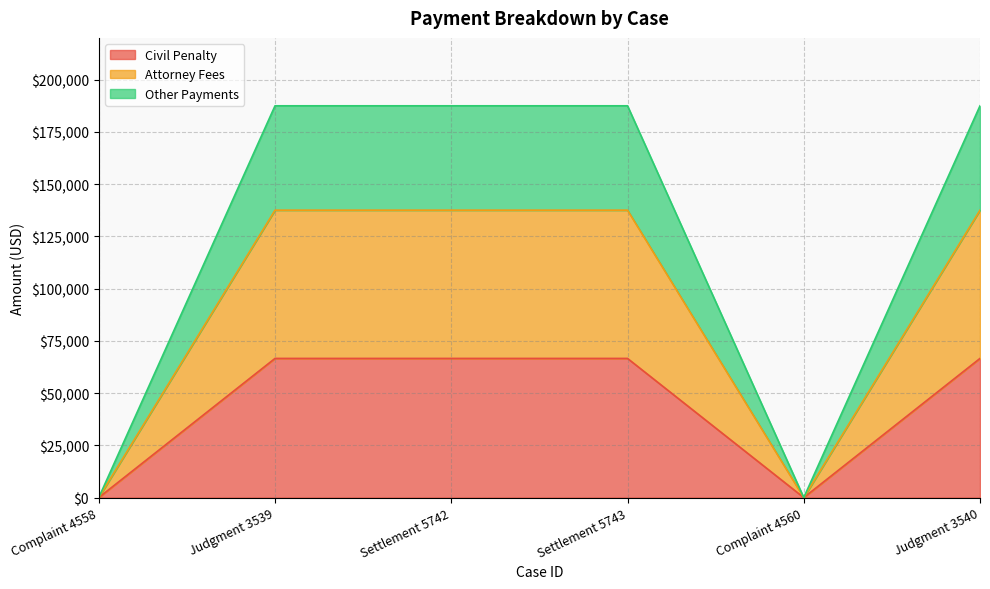

Rank the series at Complaint 4560 from highest to lowest value.

Civil Penalty, Attorney Fees, Other Payments